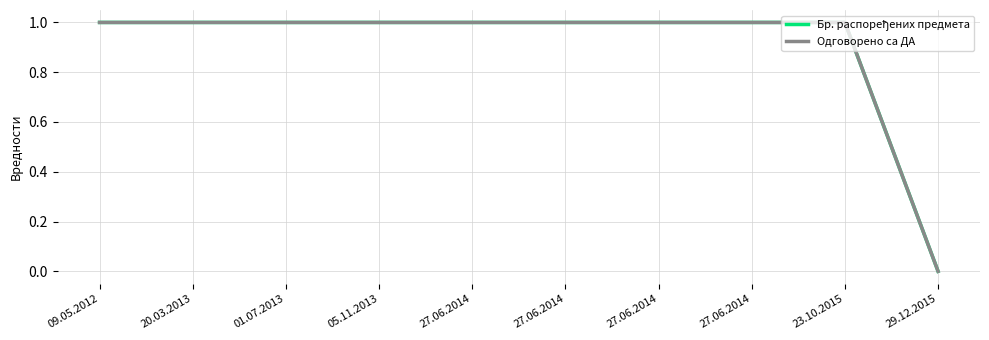

What is the label of the 4th point from the left?

05.11.2013